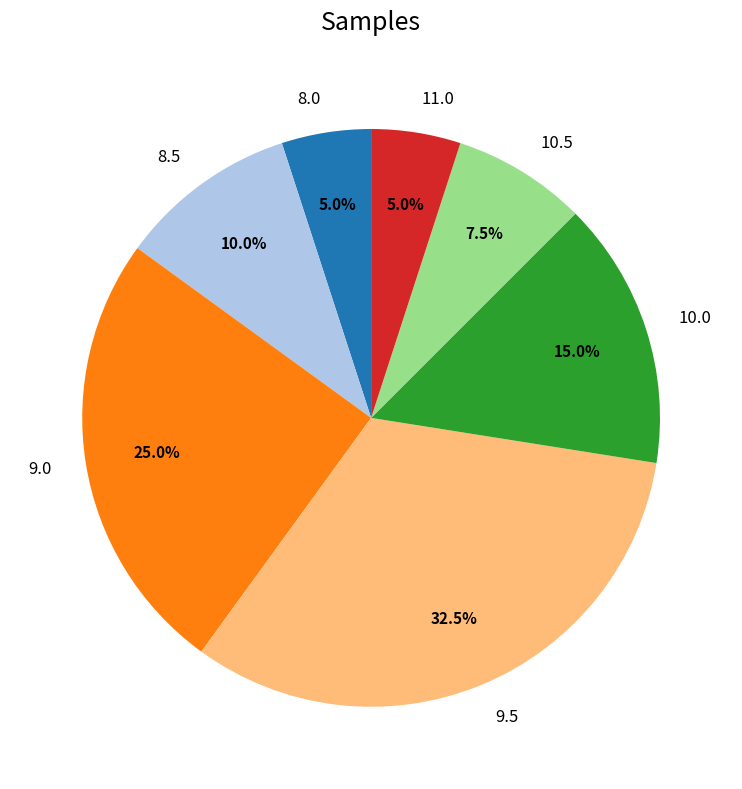

Does any single category account for the majority?

No